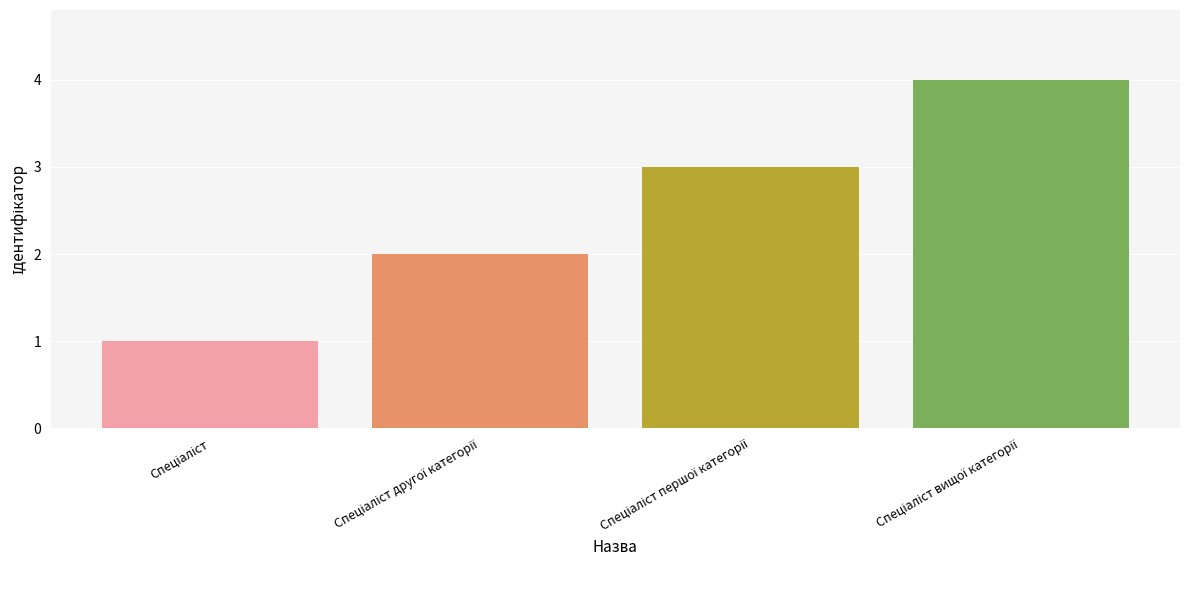

Reading left to right, transcribe all the data shown in this chart.

1	2	3	4